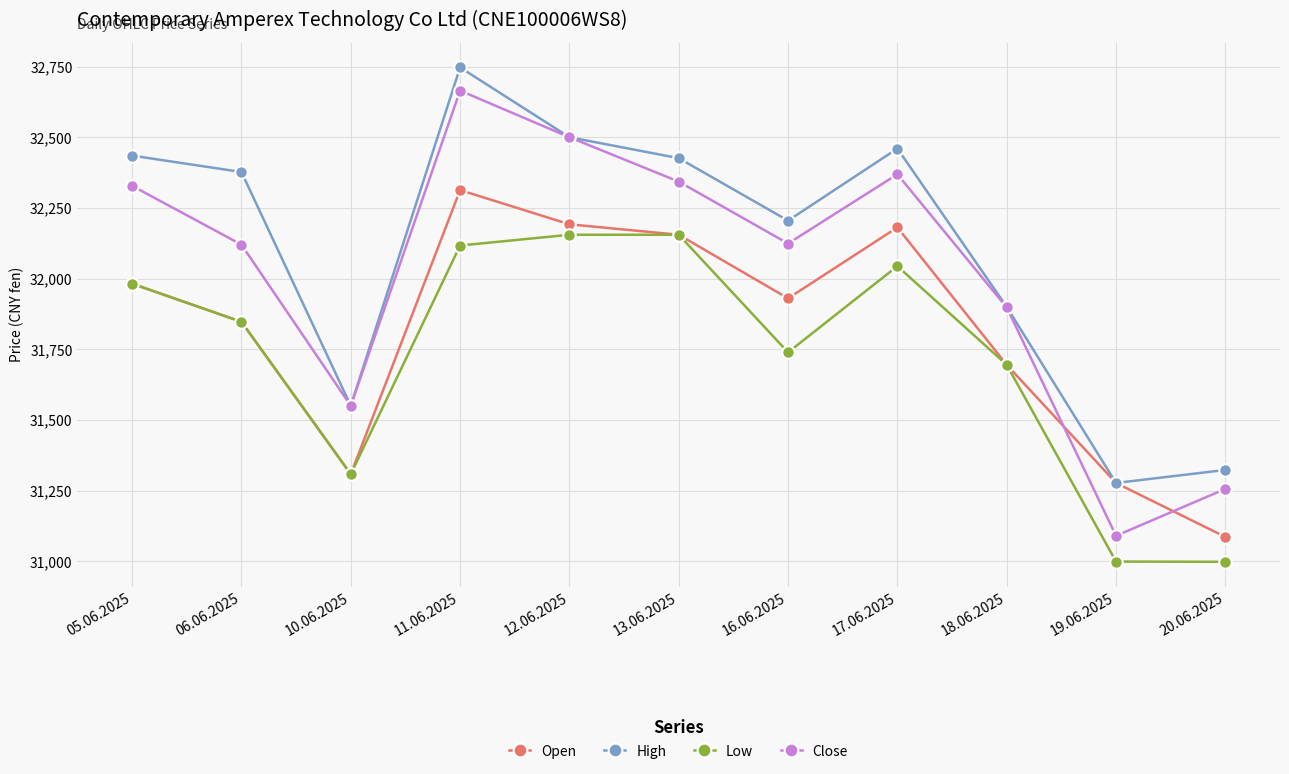

At which label is Close closest to 31877?

18.06.2025